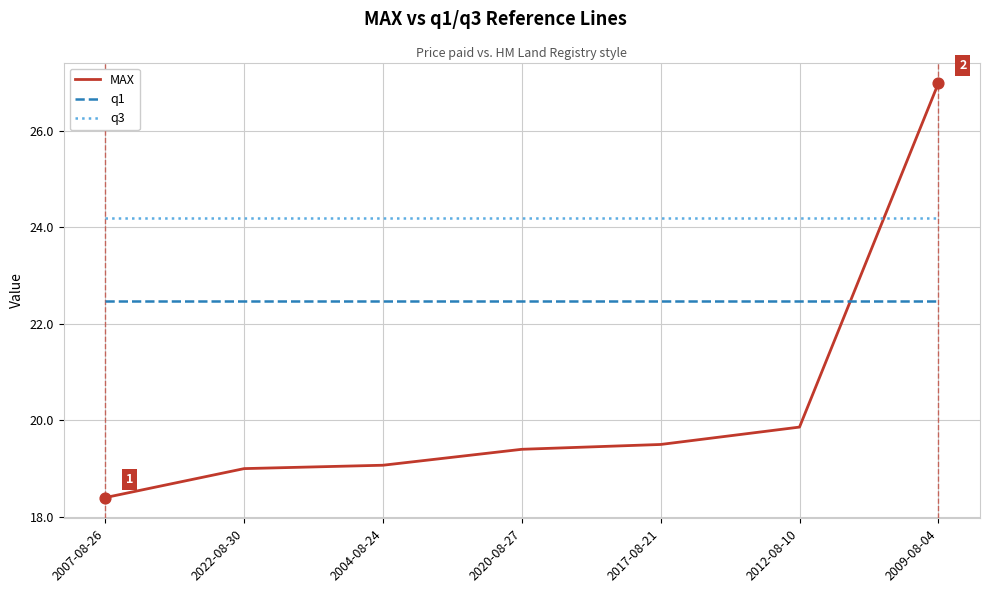

What is the total value across all series at 2022-08-30?

65.7